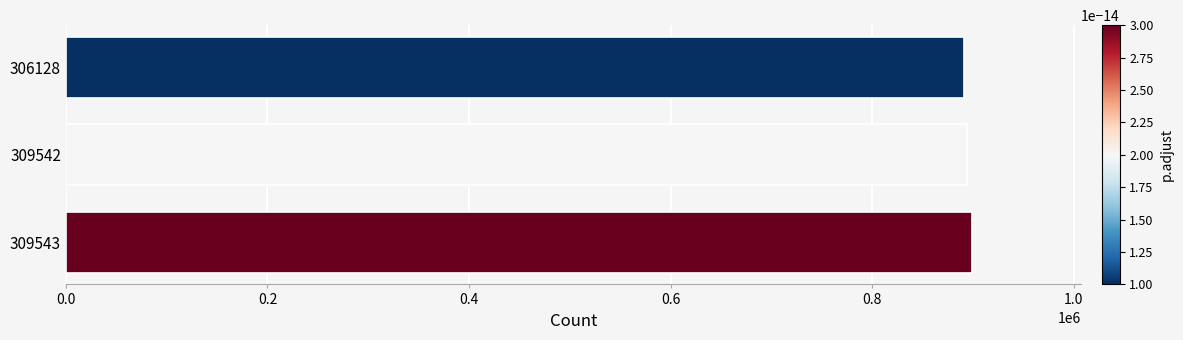

What is the maximum value shown in the chart?

898984